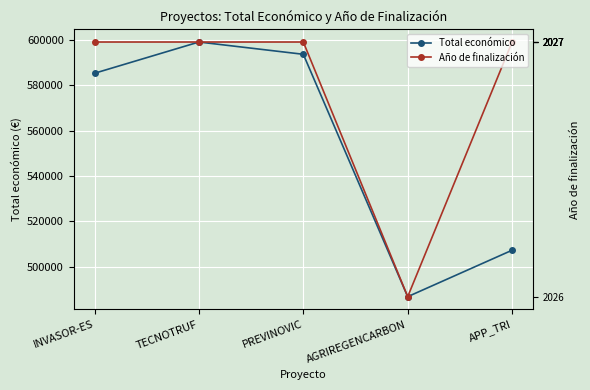

Which category has the lowest value in the Total económico series?

AGRIREGENCARBON